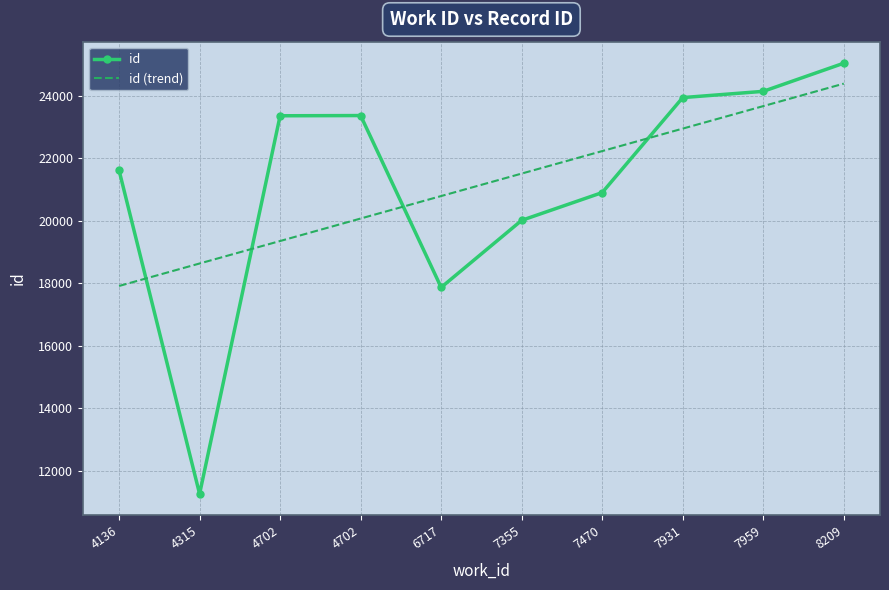

What is the sum of the values at 4702 and 6717?

41223